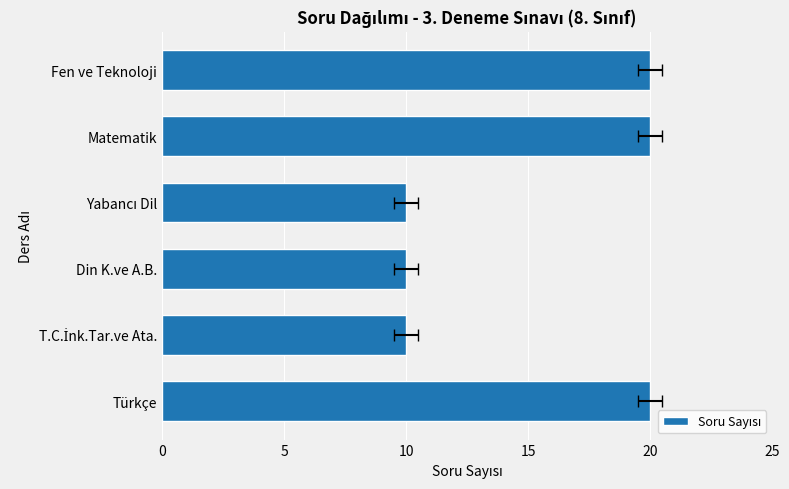

What is the smallest value displayed?

10